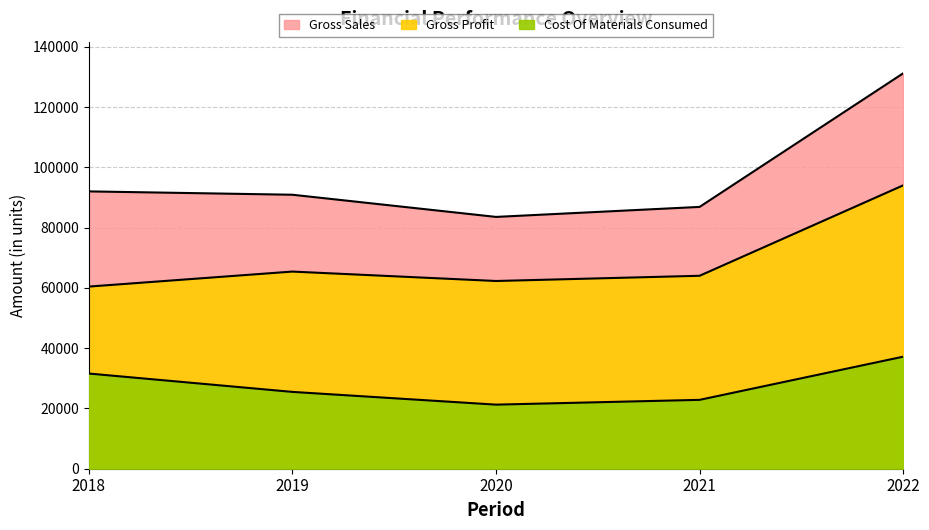

True or false: Gross Sales and Cost Of Materials Consumed intersect in this chart.

False